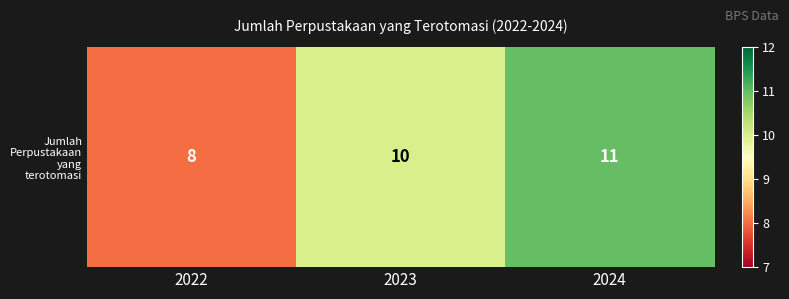

Which category has the highest value across all series?

2024